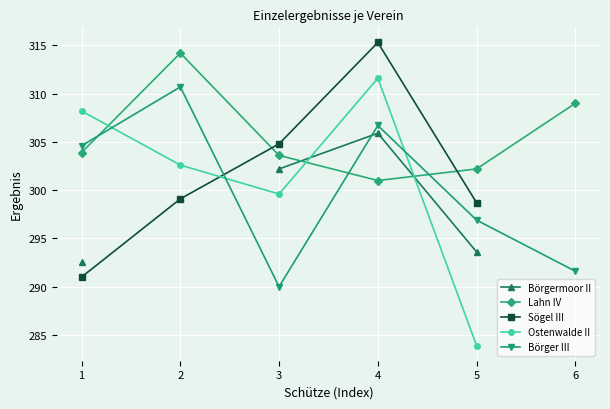

Where does the Ostenwalde II series first go above 308?

1